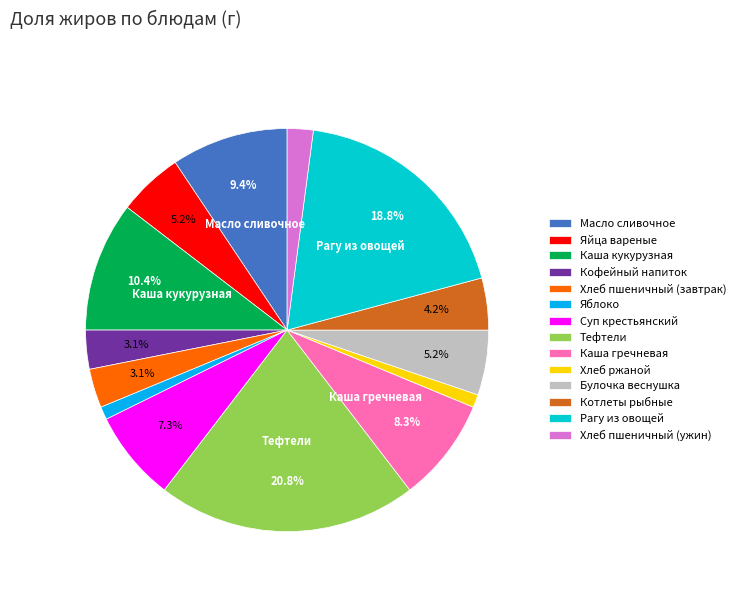

What is the total percentage of Масло сливочное and Булочка веснушка?

14.6%